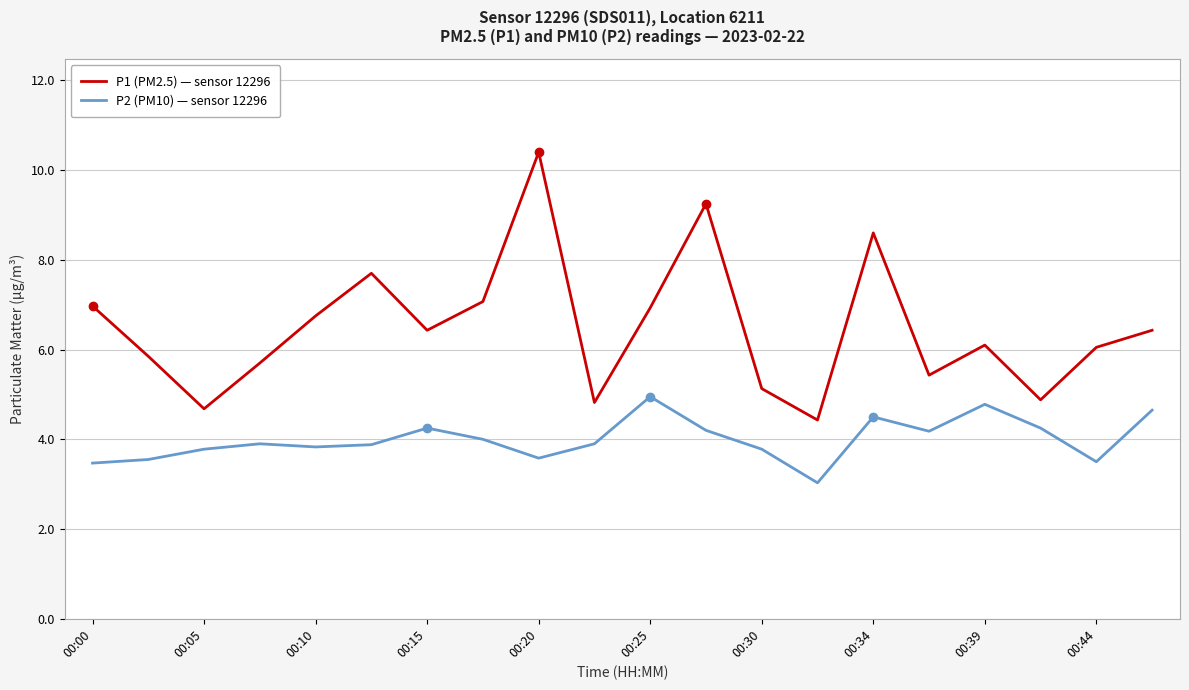

What is the minimum value for P2 (PM10) — sensor 12296?

3.0